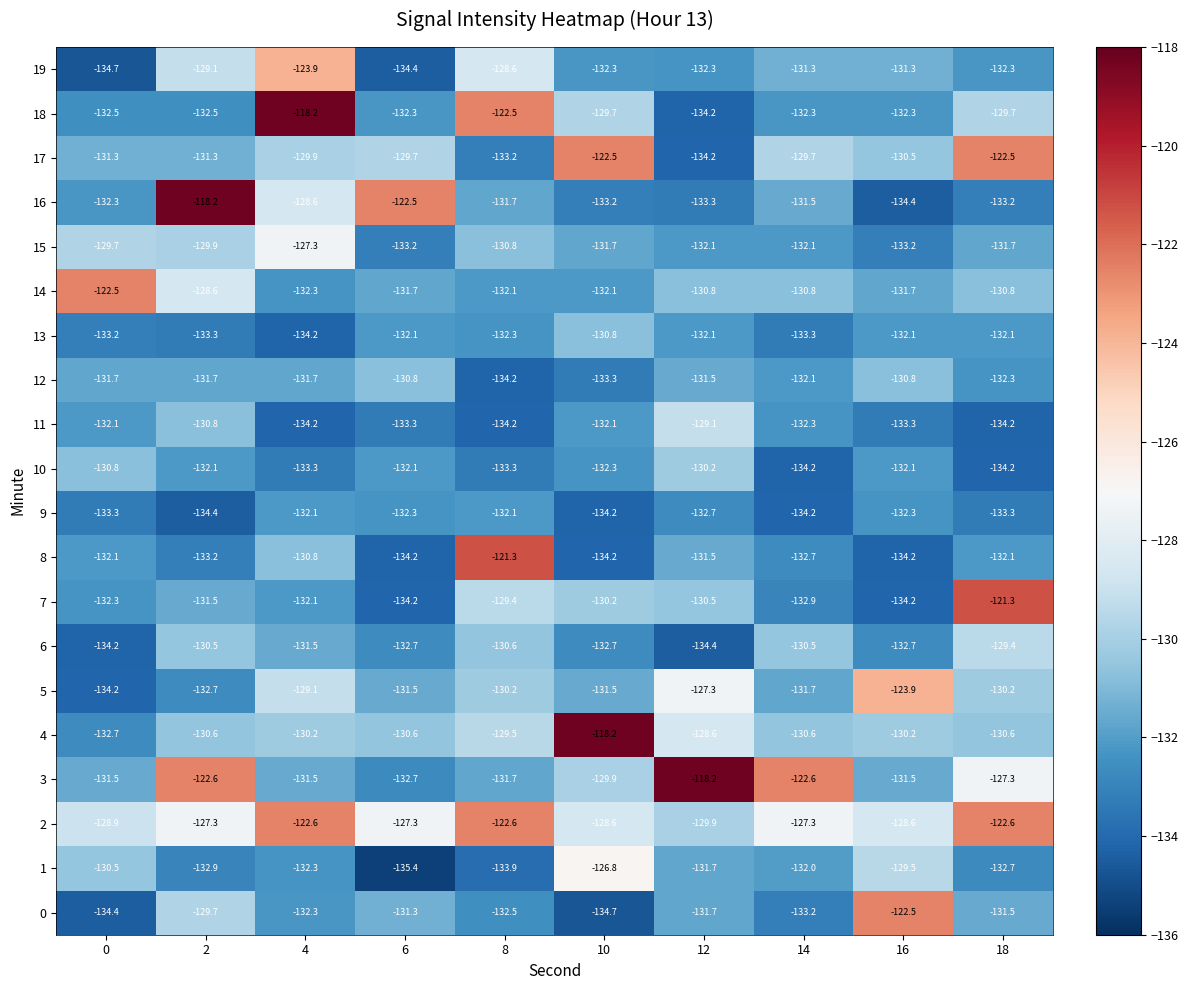

What is the difference between the maximum and second lowest values in the 17 series?

10.7